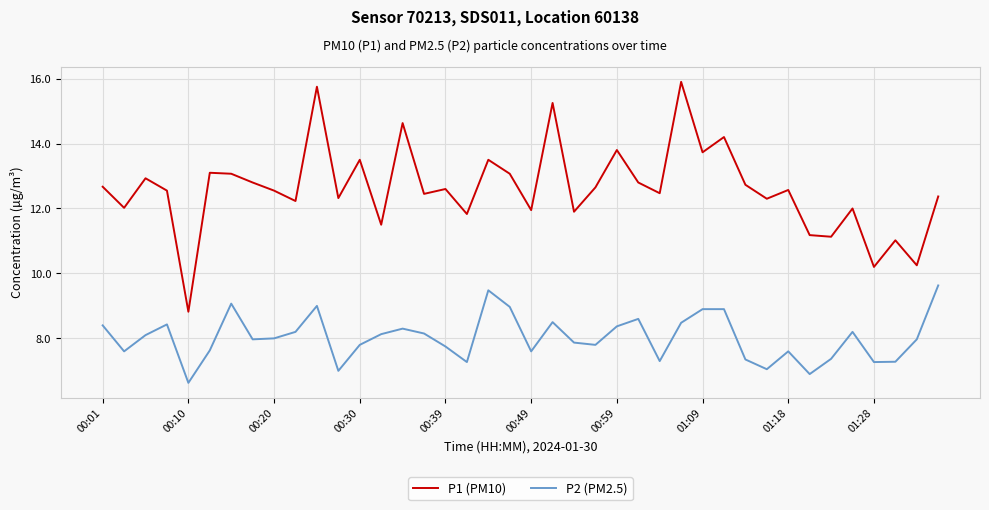

What is the maximum value shown in the chart?

15.9